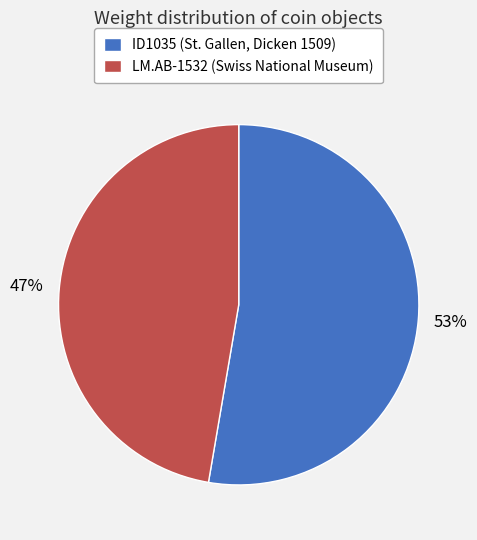

Between LM.AB-1532 (Swiss National Museum) and ID1035 (St. Gallen, Dicken 1509), which is larger?

ID1035 (St. Gallen, Dicken 1509)